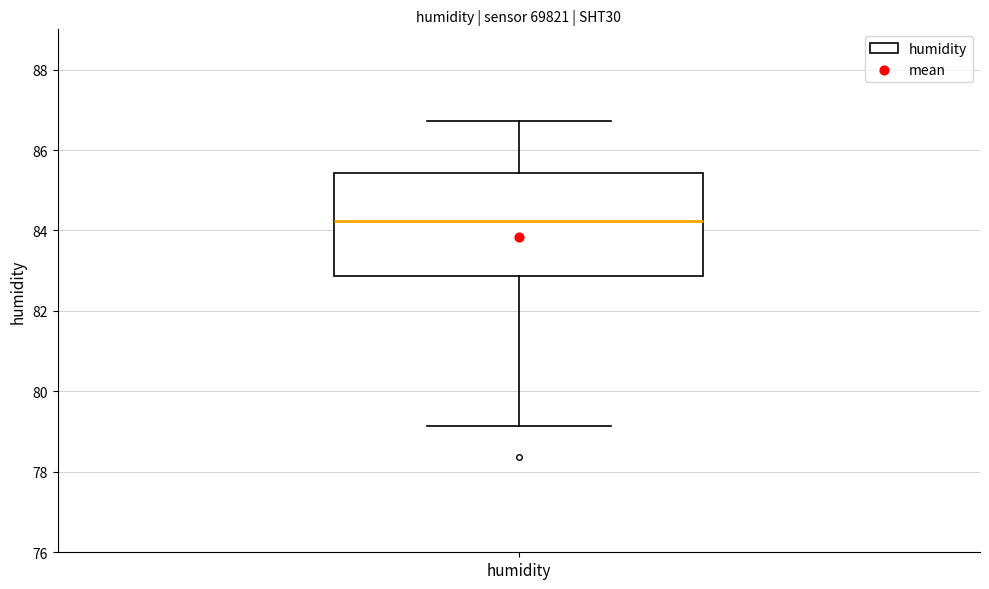

Transcribe this box plot: give where the median line is, the range the box spans, and where the two whiskers end, as read against the y-axis. The values are not printed on the chart, so give them approximately, as read against the axis.

median 84.2, box 82.8 to 85.4, whiskers 79.2 to 86.8